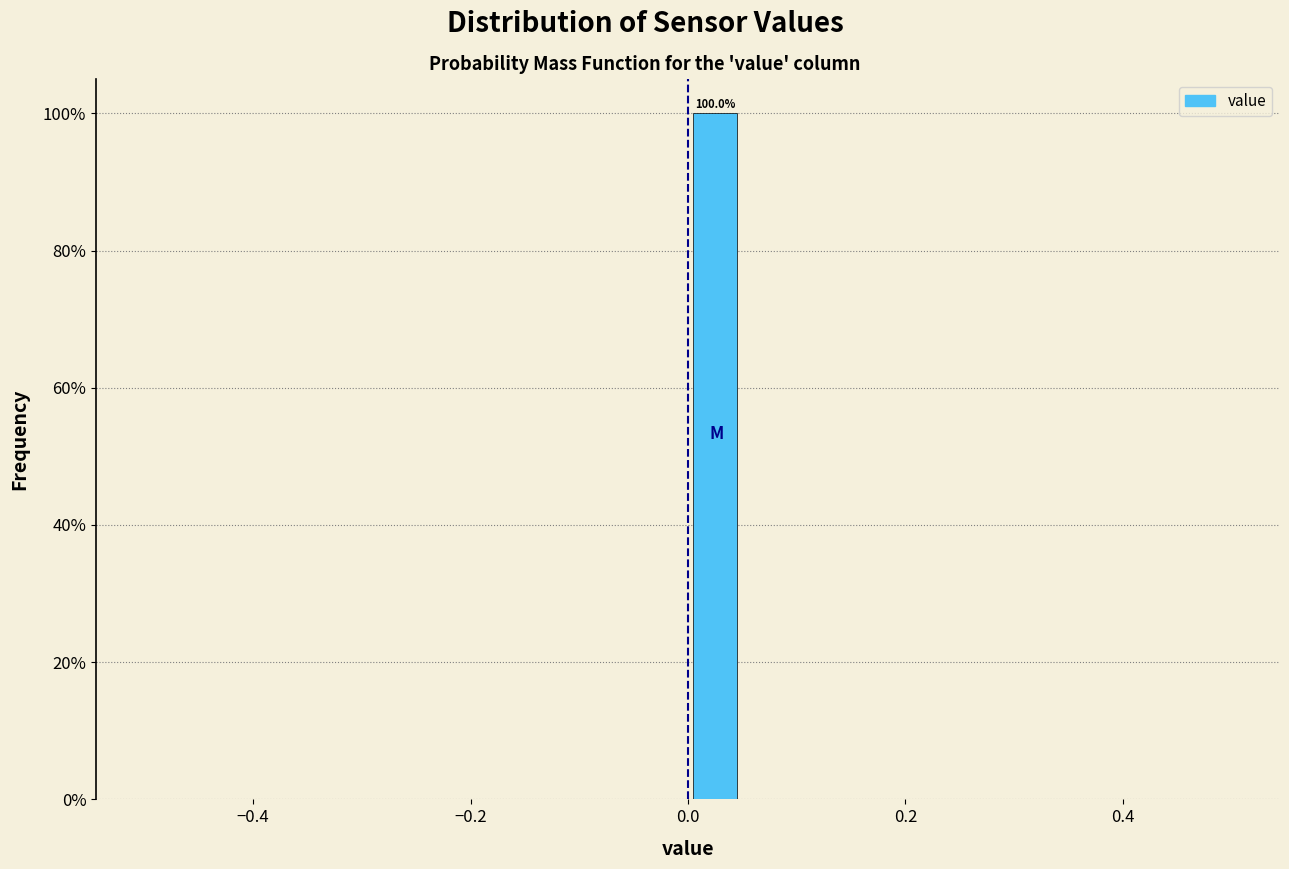

Read against the x-axis, roughly where is the centre of the tallest bar?

0.02